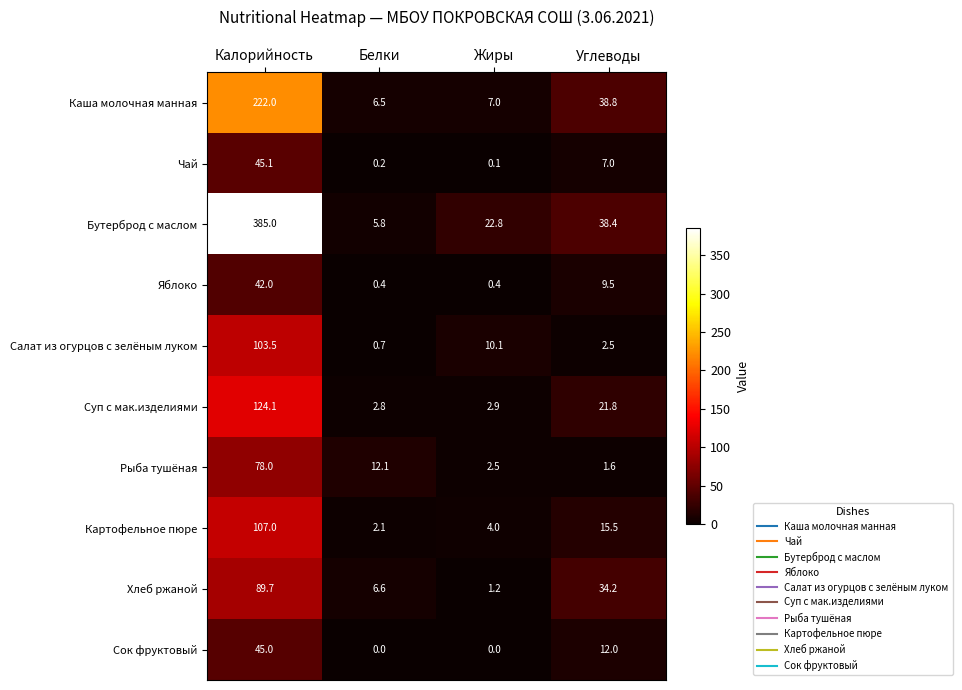

What value does the Сок фруктовый series have at Калорийность?

45.0